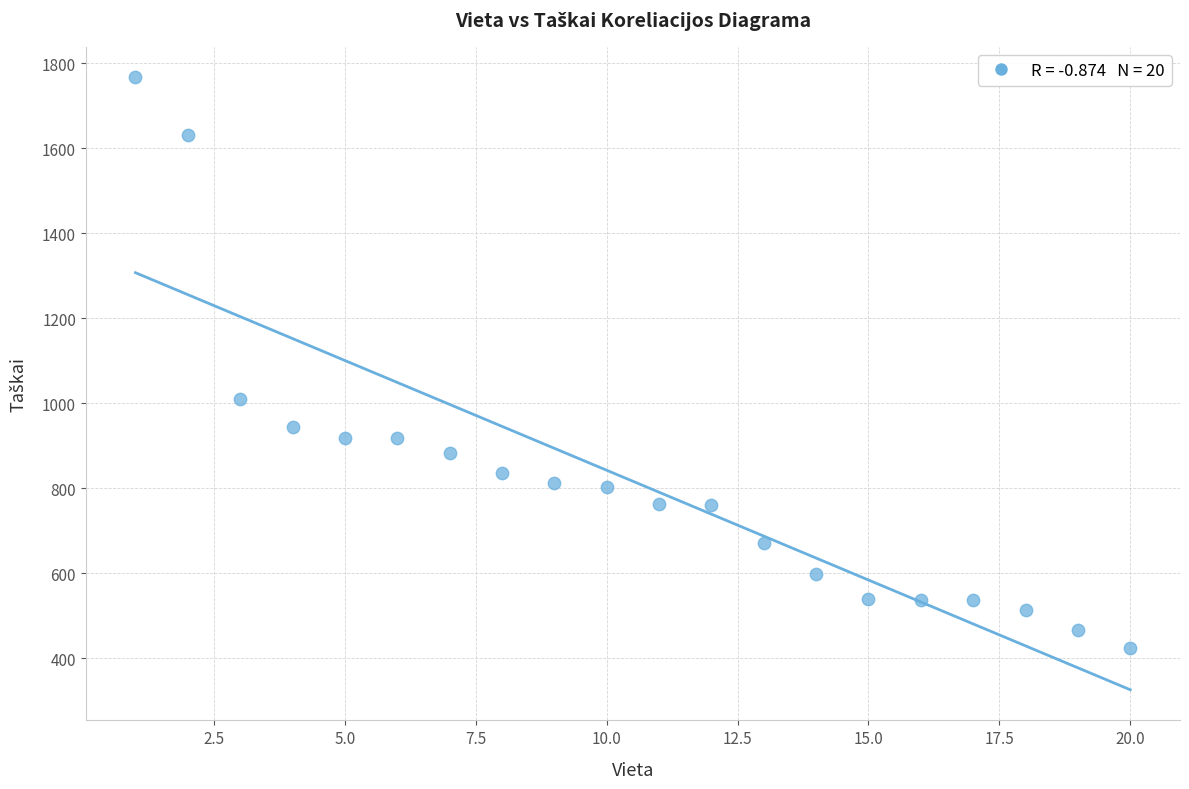

What Y value in the scatter plot is closest to 1096?

1010.8